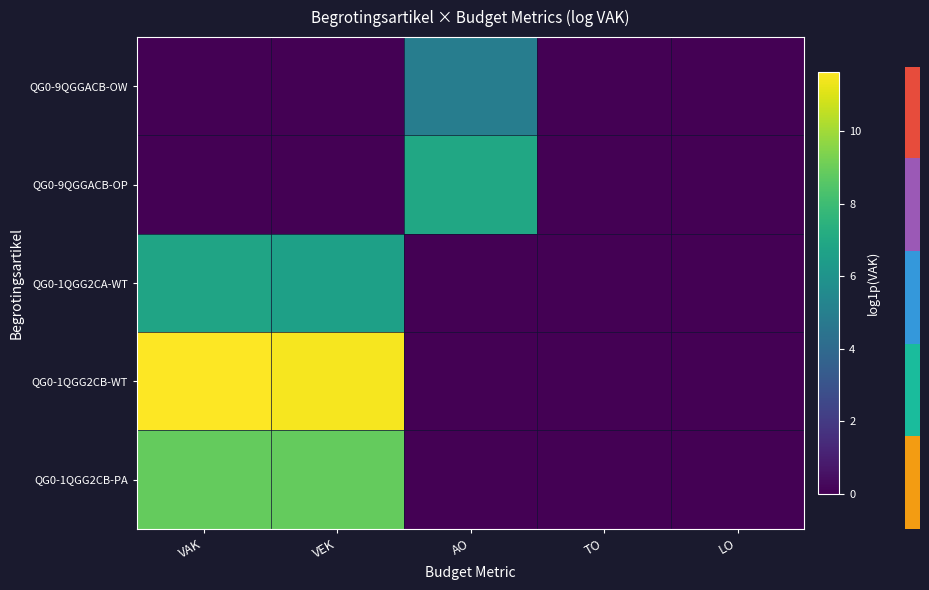

How many series are shown in this chart?

5